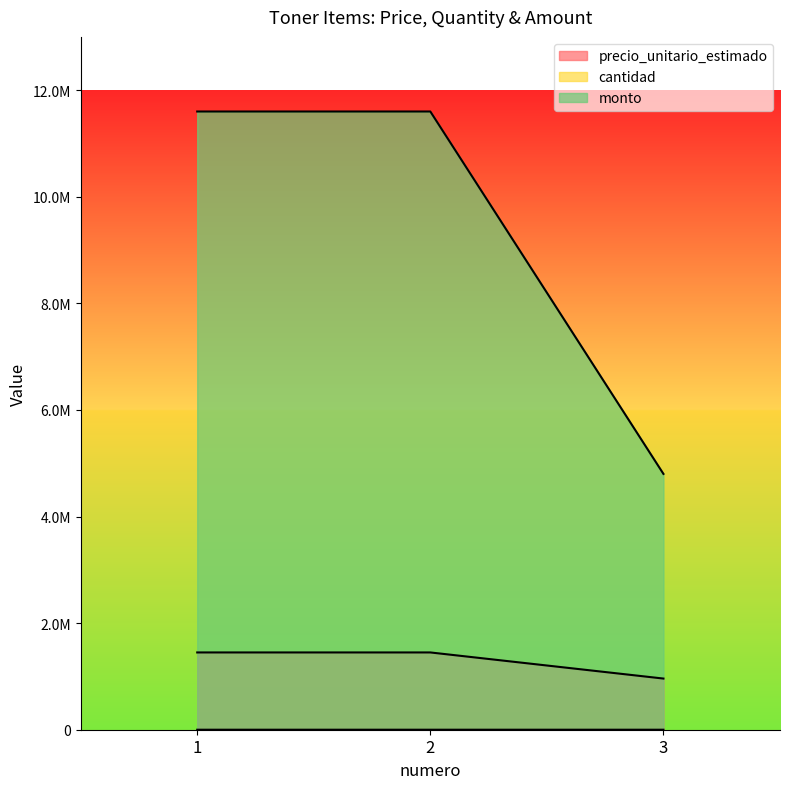

How many categories are shown in the chart?

3